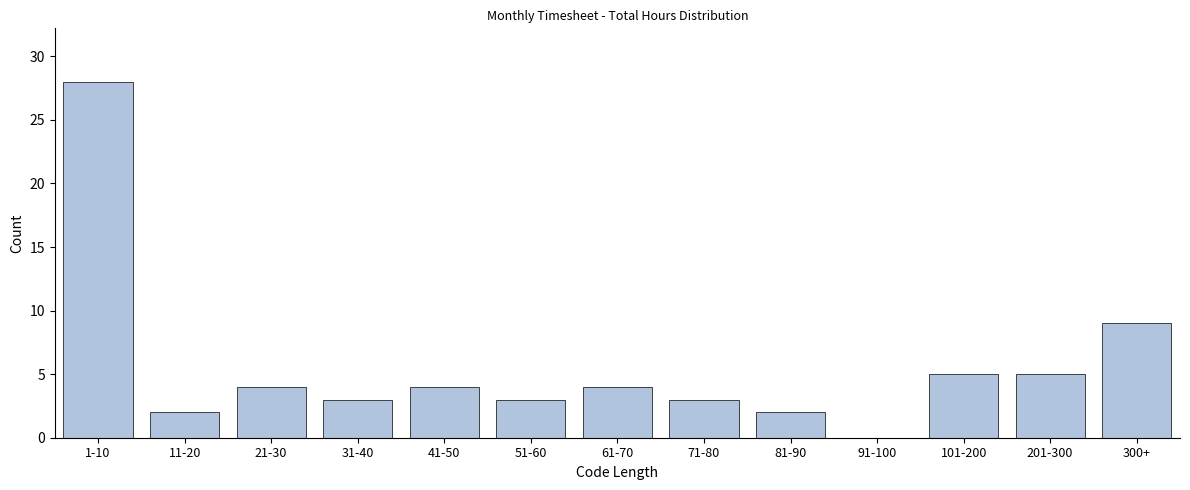

Reading left to right, list all the values displayed in this chart.

1-10=28	11-20=2	21-30=4	31-40=3	41-50=4	51-60=3	61-70=4	71-80=3	81-90=2	91-100=0	101-200=5	201-300=5	300+=9